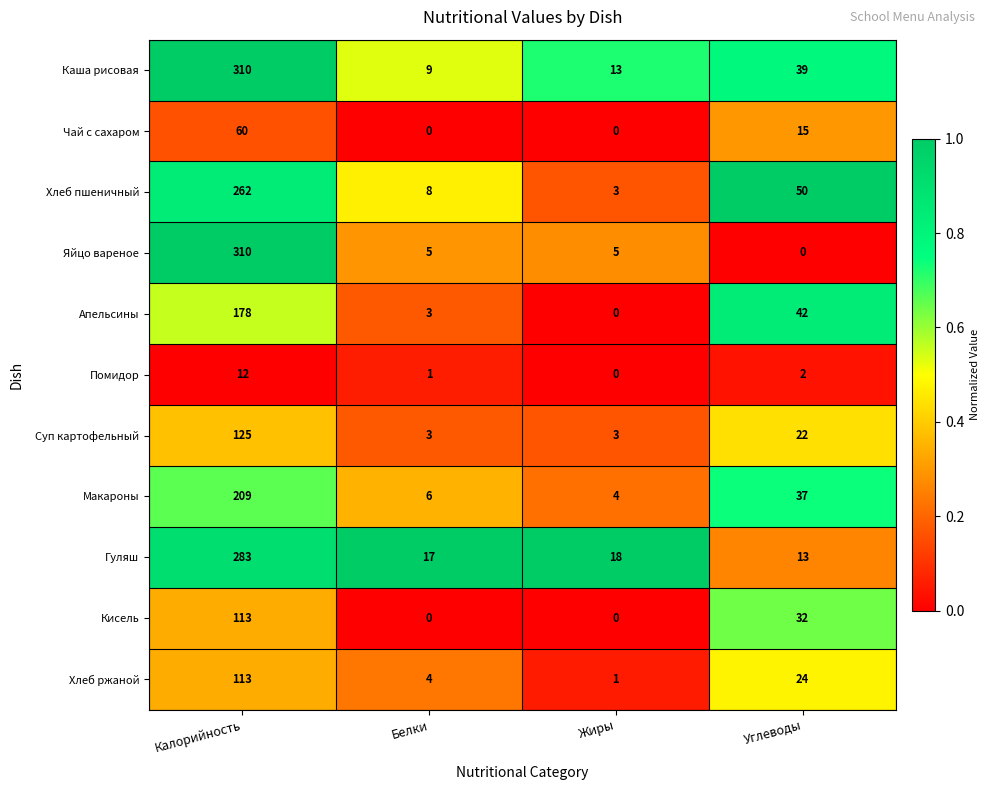

Which series has the largest total across all categories?

Каша рисовая